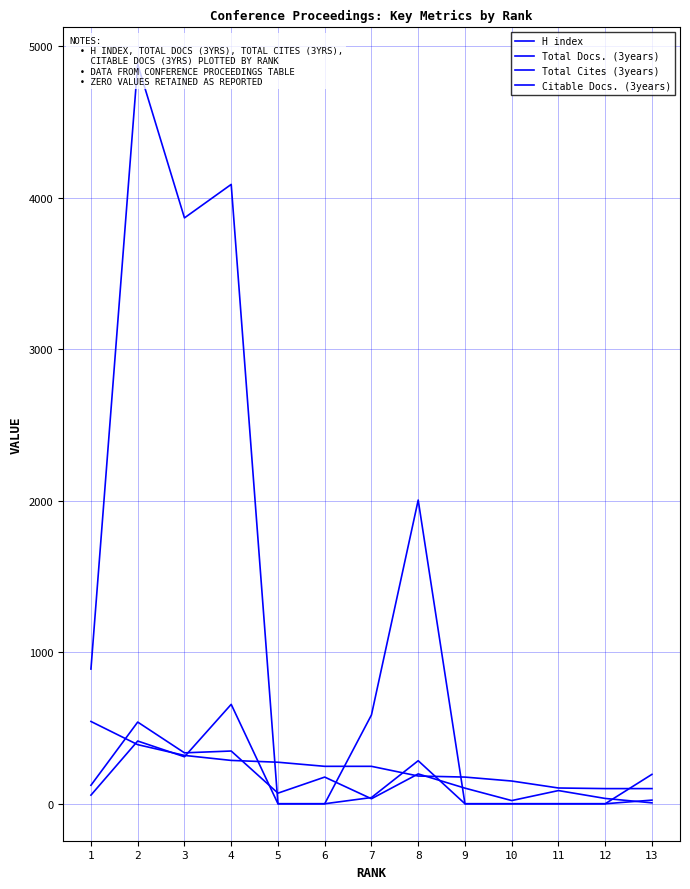

At which label does Total Cites (3years) reach its minimum?

5